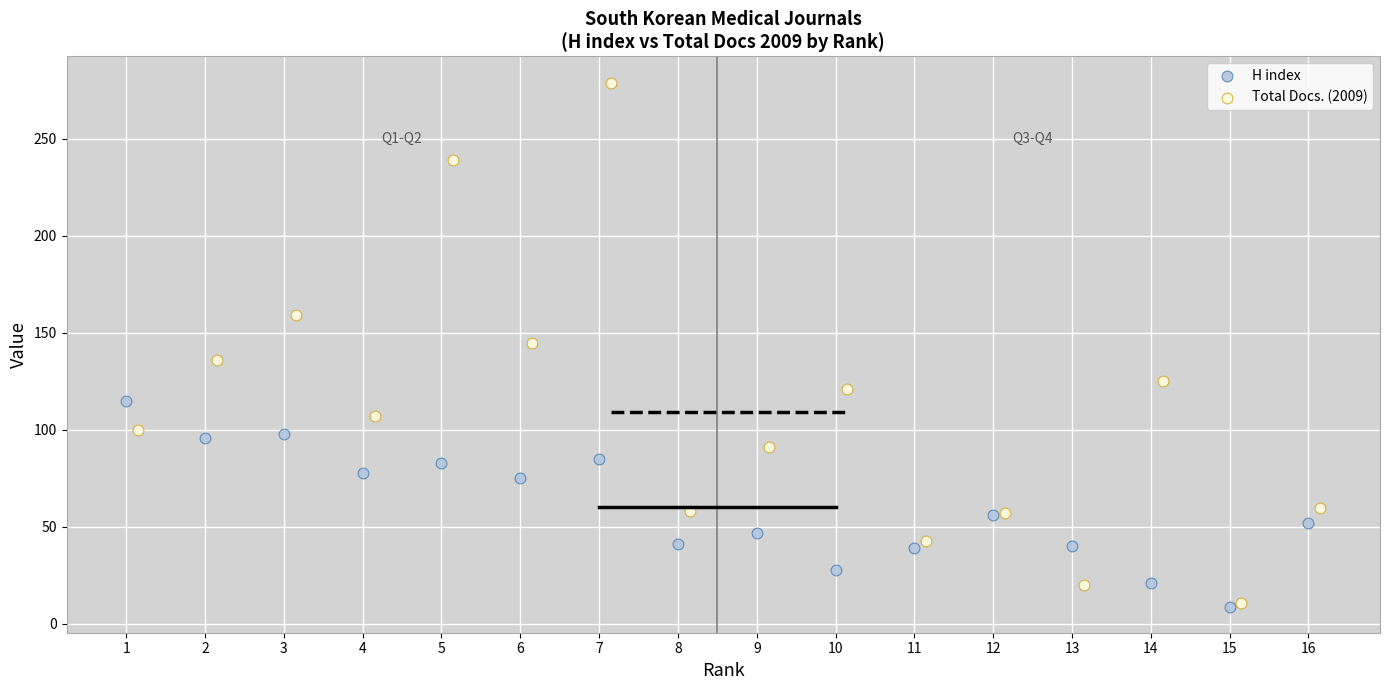

Which series has the largest Y range (max minus min)?

Total Docs. (2009)